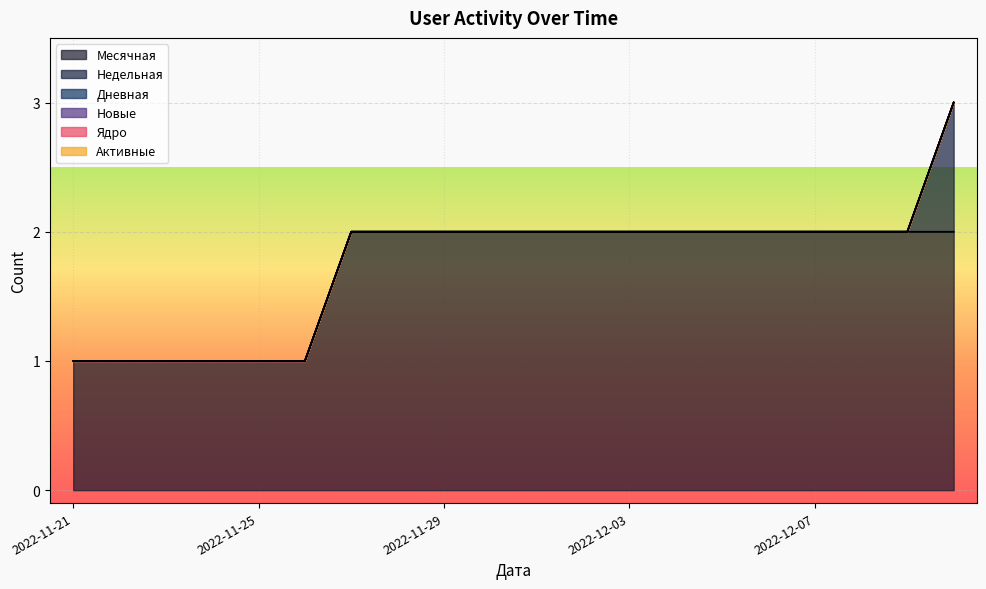

List the labels in order of Активные value, largest first.

2022-11-21, 2022-11-22, 2022-11-23, 2022-11-24, 2022-11-25, 2022-11-26, 2022-11-27, 2022-11-28, 2022-11-29, 2022-11-30, 2022-12-01, 2022-12-02, 2022-12-03, 2022-12-04, 2022-12-05, 2022-12-06, 2022-12-07, 2022-12-08, 2022-12-09, 2022-12-10